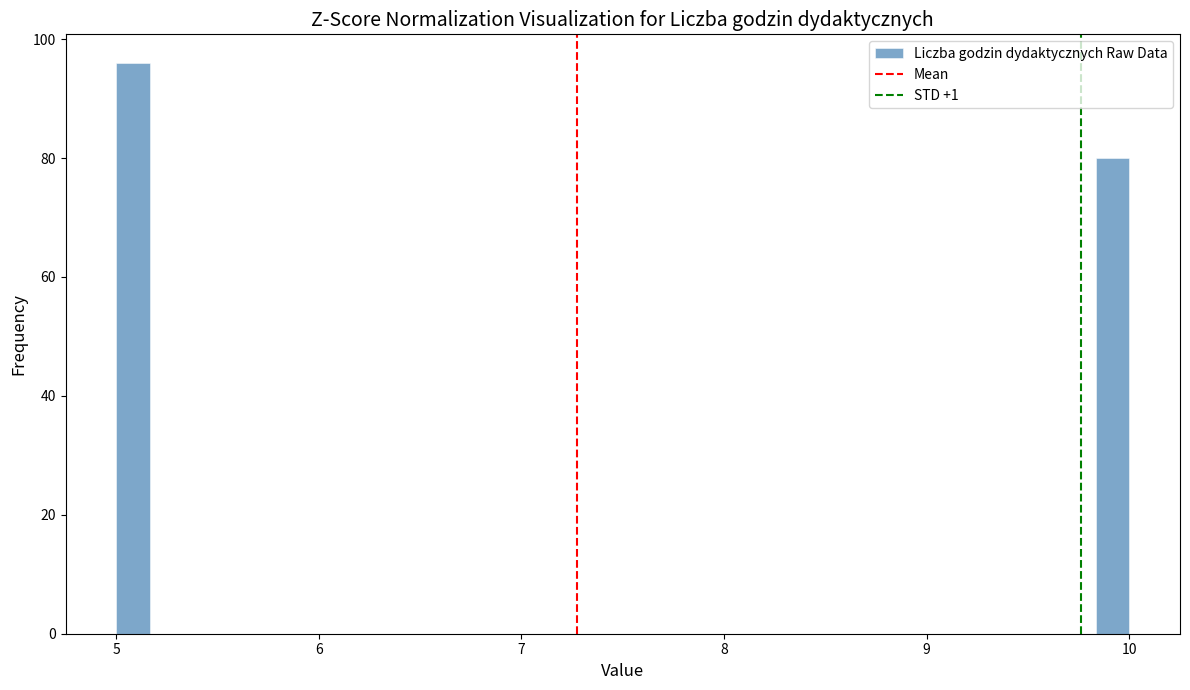

Read against the x-axis, roughly where is the centre of the tallest bar?

5.1